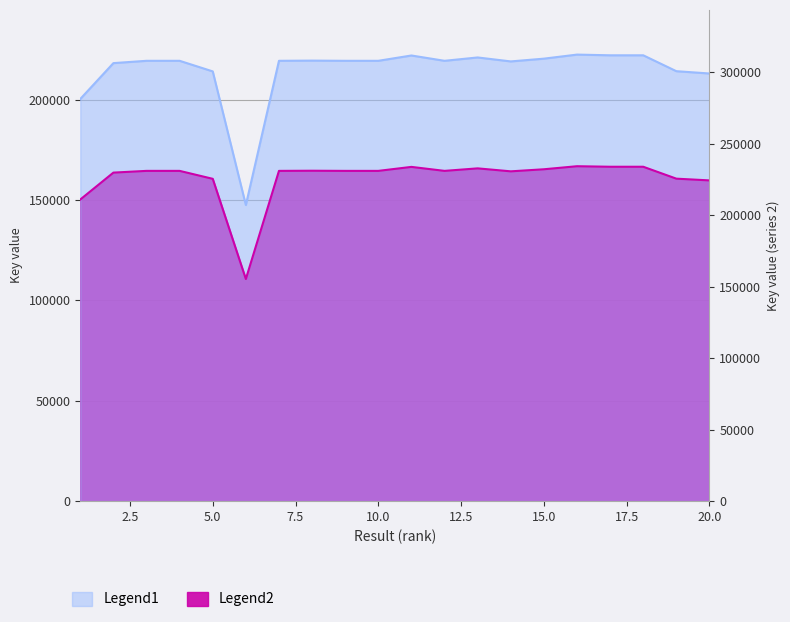

True or false: Legend2 and Legend1 intersect in this chart.

False